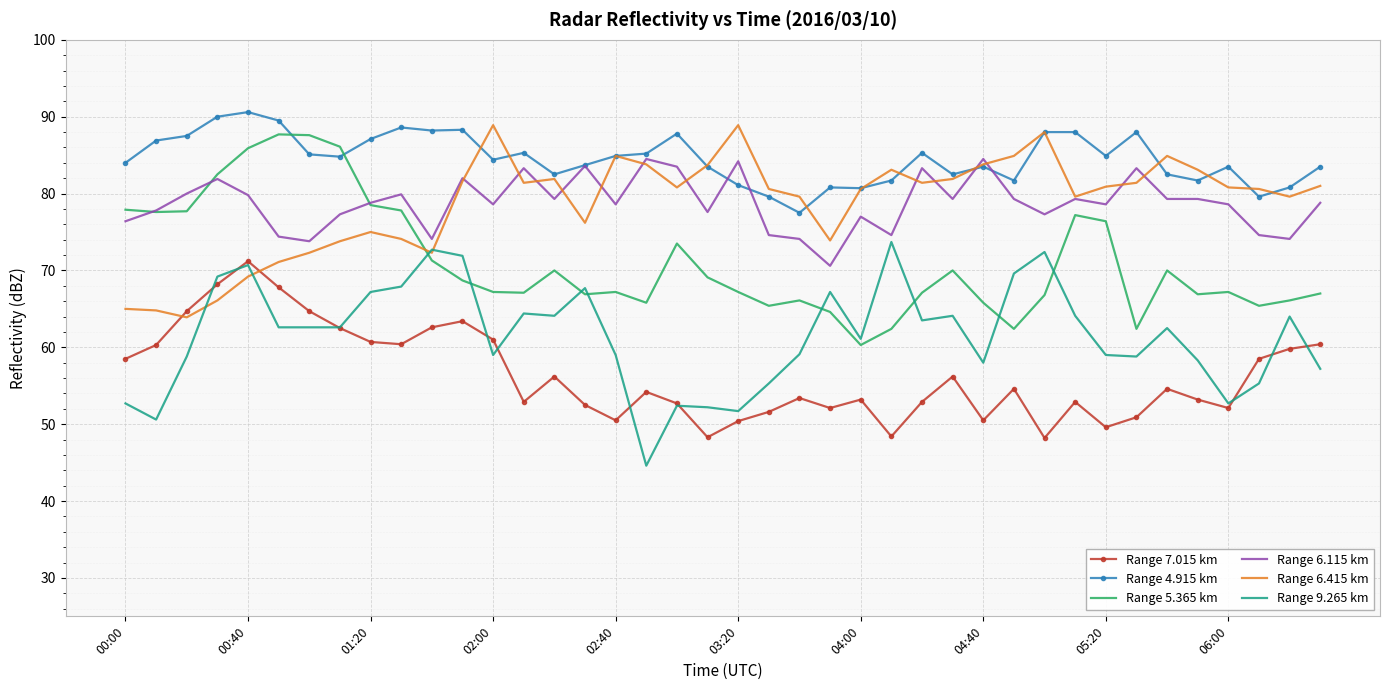

What is the greatest value displayed?

90.6